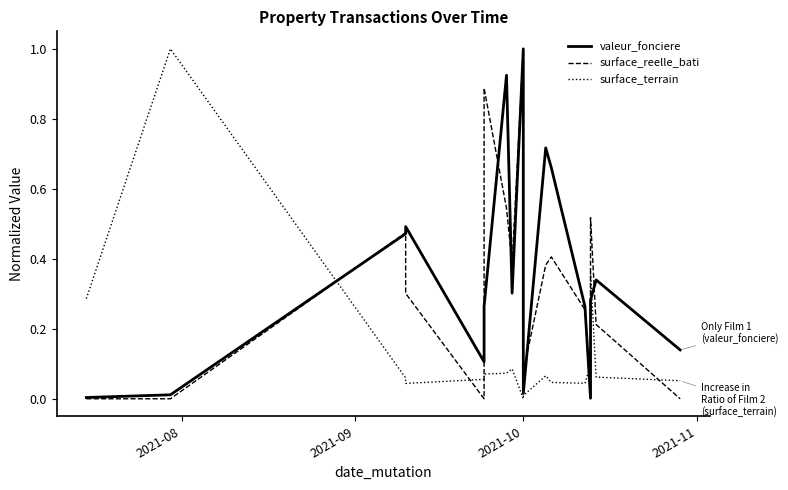

True or false: surface_reelle_bati has more than 2 interior local peaks.

True